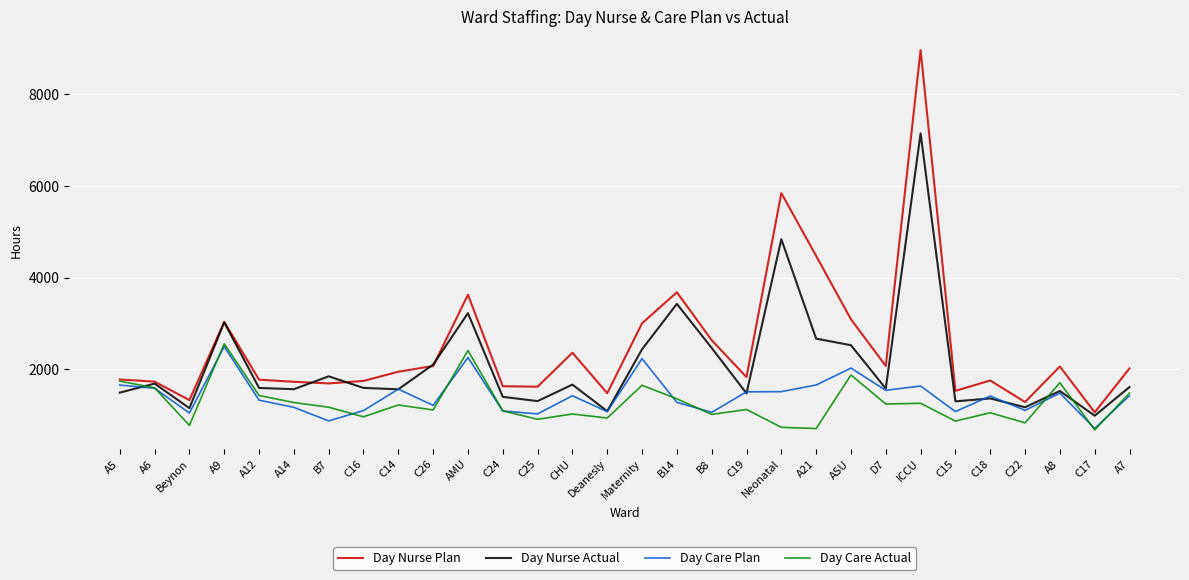

Is the value of Day Care Plan at CHU greater than the value of Day Nurse Actual at A21?

No